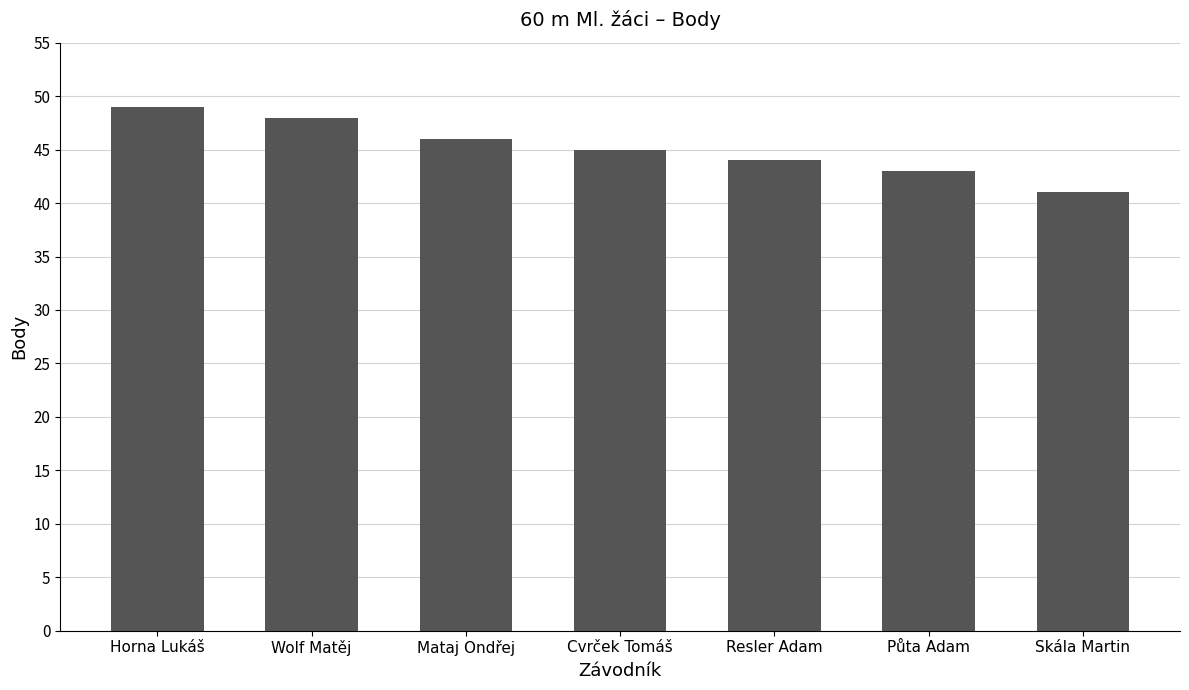

Which category has the lowest value across all series?

Skála Martin